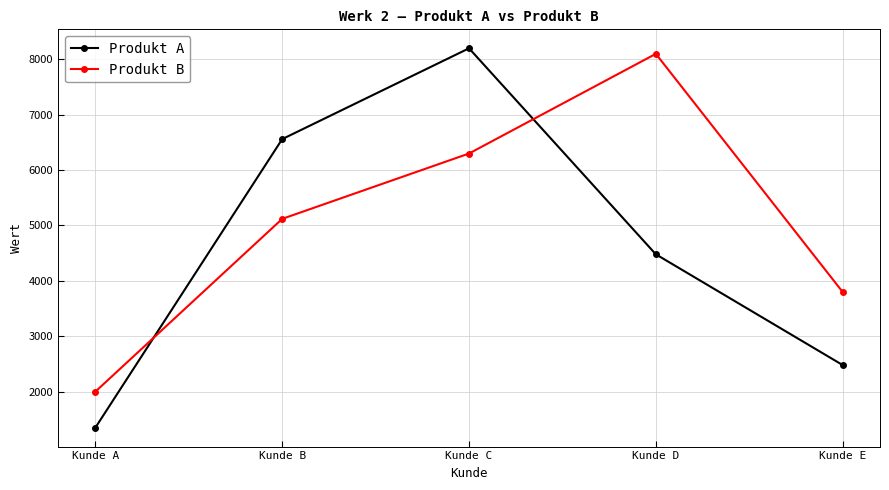

What is the total value across all series at Kunde B?

11680